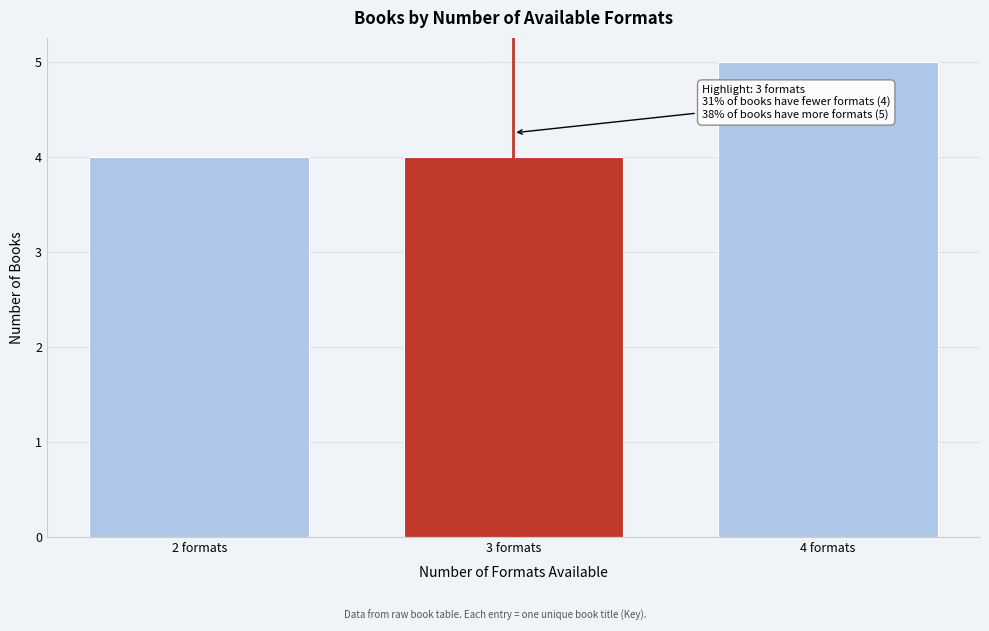

Reading left to right, extract all data points from this chart.

2 formats=4	3 formats=4	4 formats=5